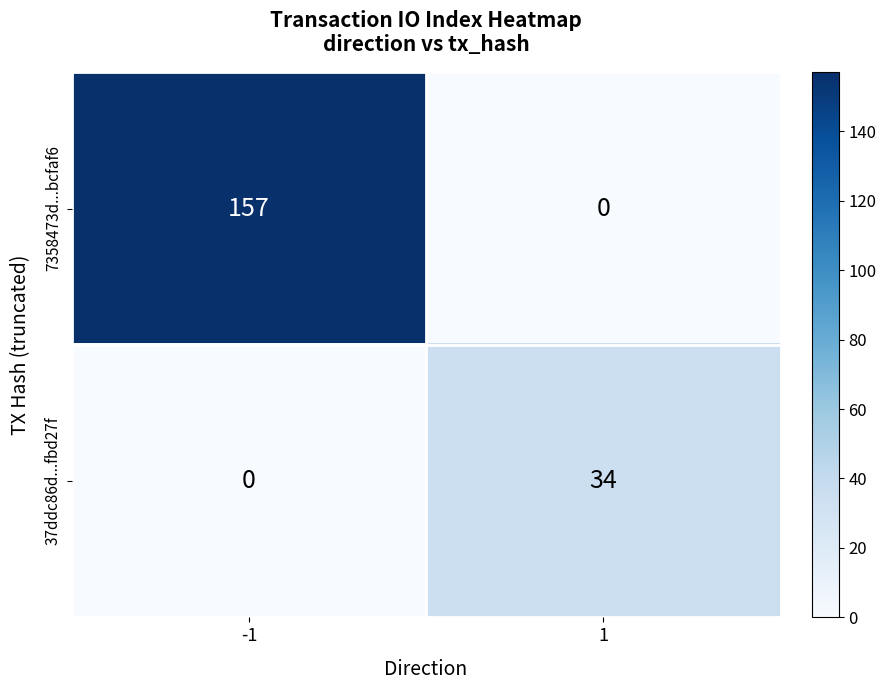

List the series in order of their peak value, highest first.

7358473d...bcfaf6, 37ddc86d...fbd27f